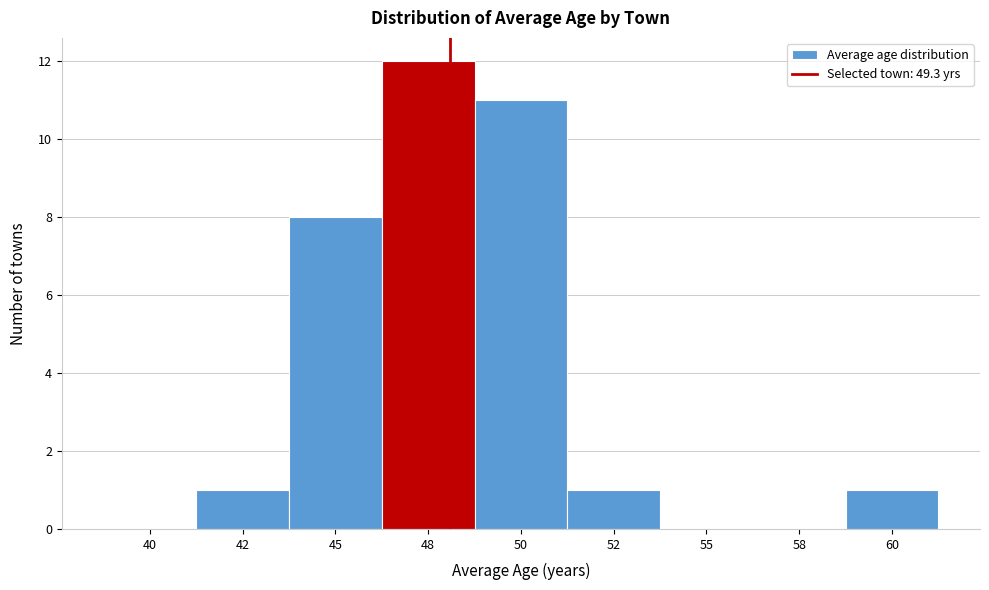

Reading right to left, transcribe all the data shown in this chart.

60=1	58=0	55=0	52=1	50=11	48=12	45=8	42=1	40=0